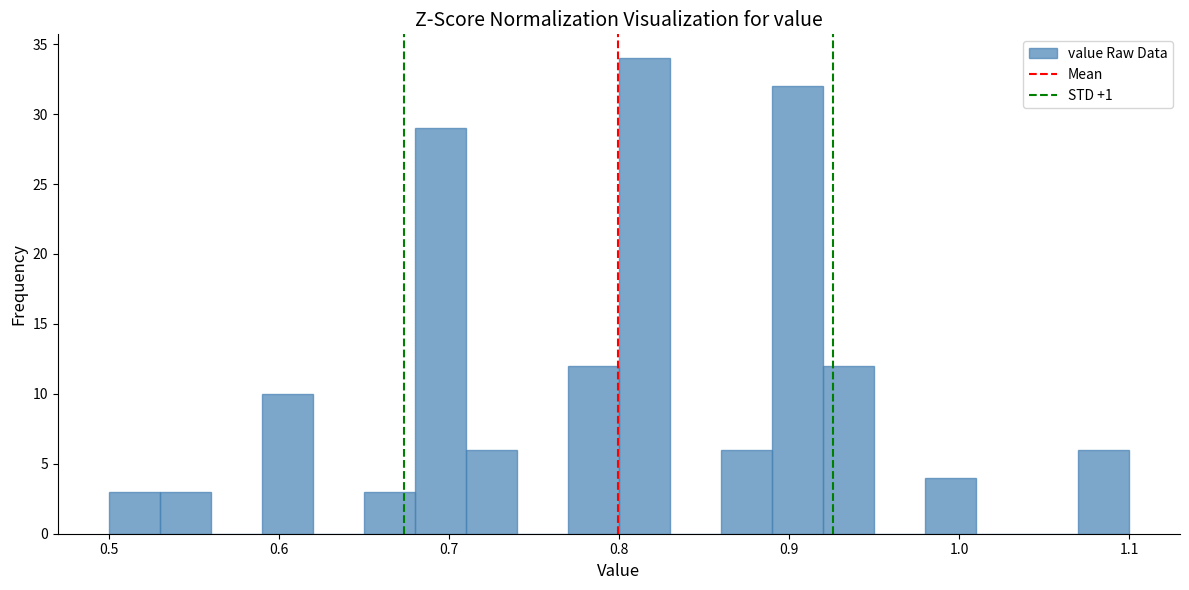

Around what value on the x-axis is the tallest bar? Give the approximate position of its centre, as read against the axis.

0.82